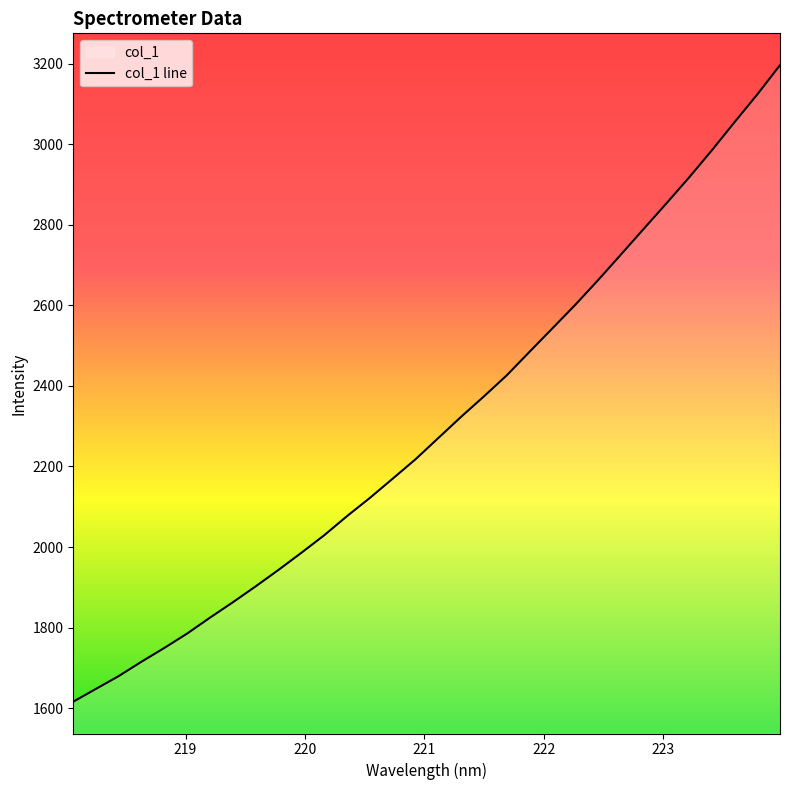

What is the label of the 10th point from the right?

222.263